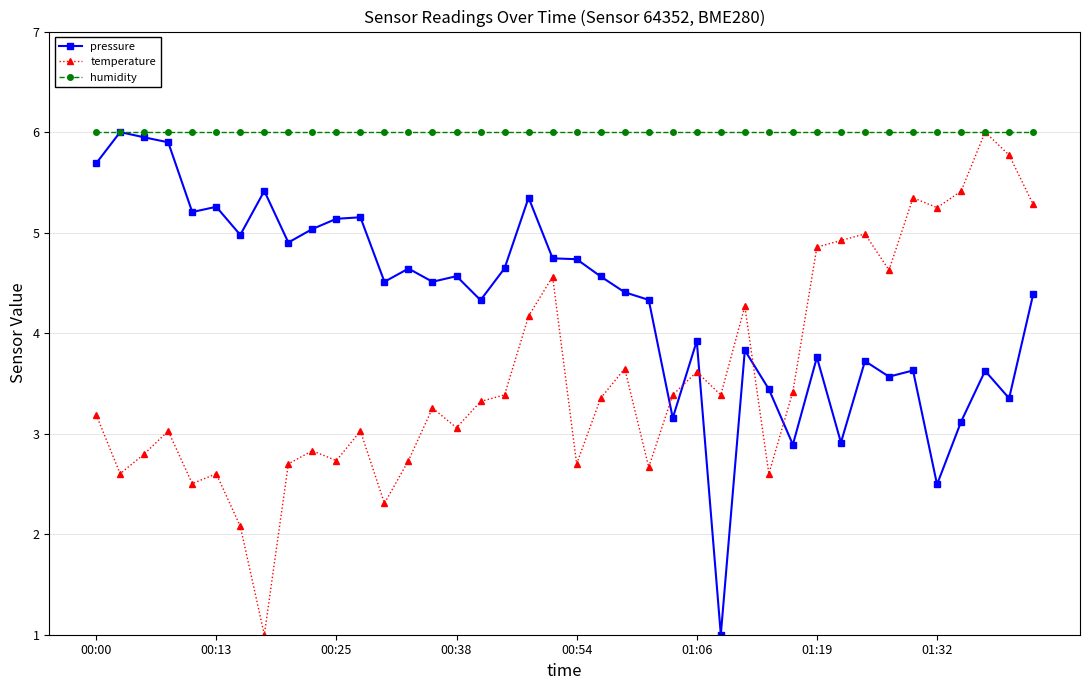

True or false: pressure has more than 2 points higher than both neighbors.

True